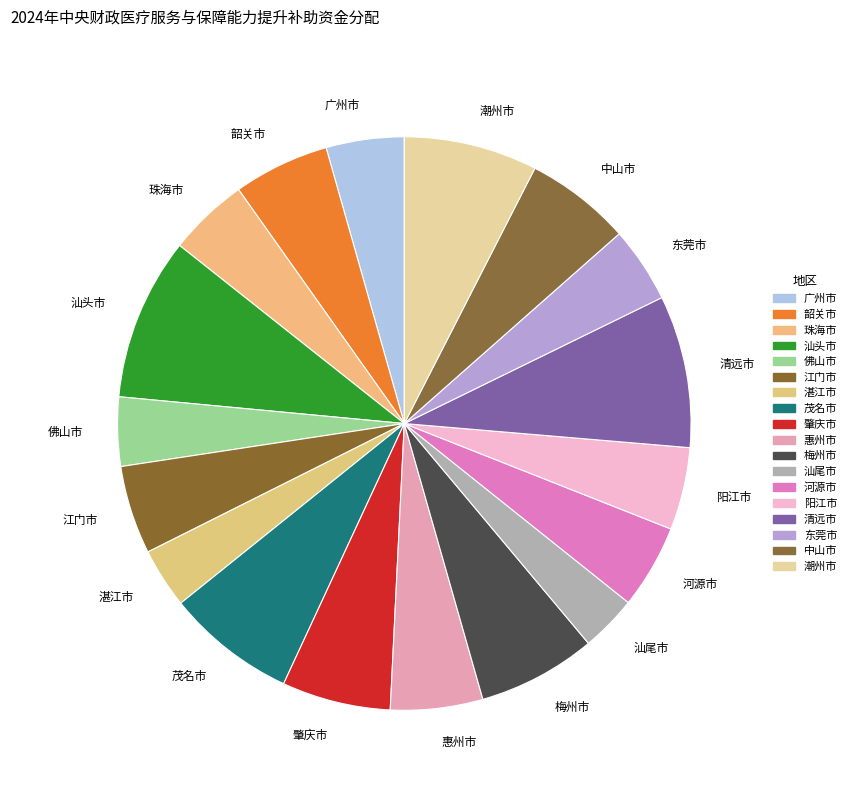

True or false: 韶关市 accounts for 1% of the total.

False